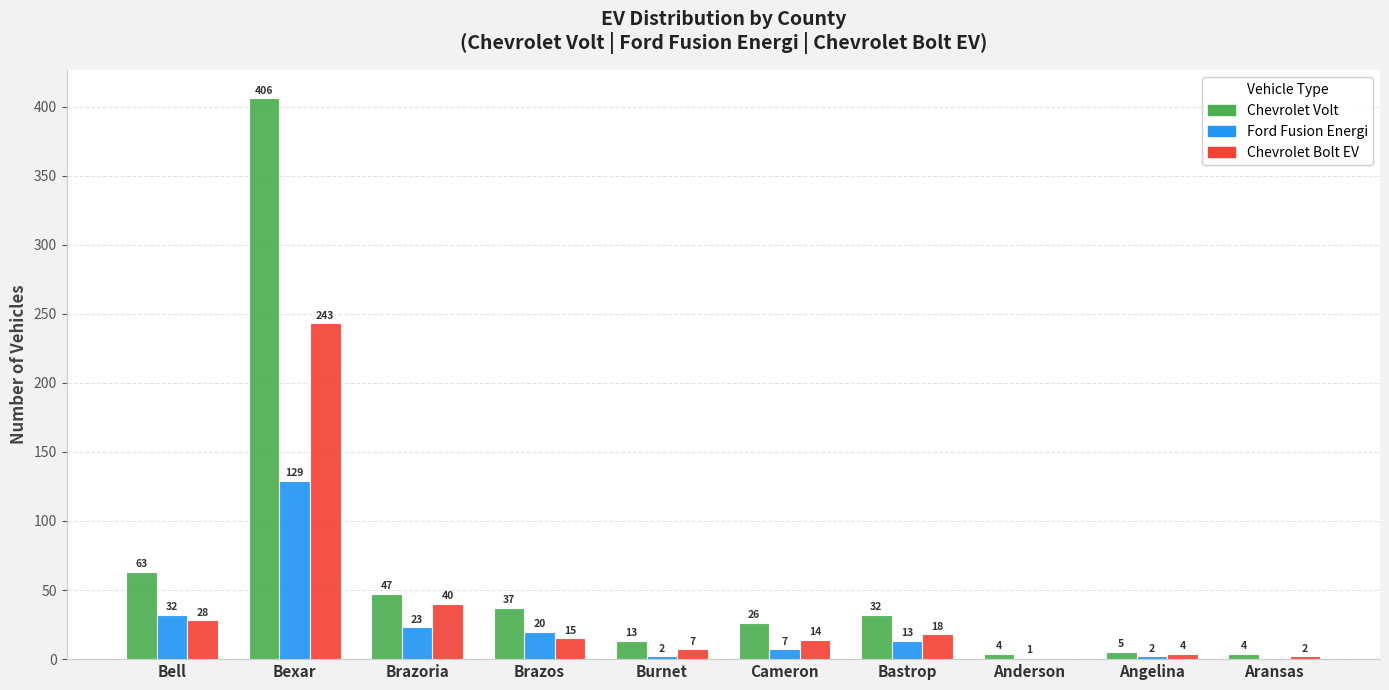

Which category has the highest value in the Ford Fusion Energi series?

Bexar